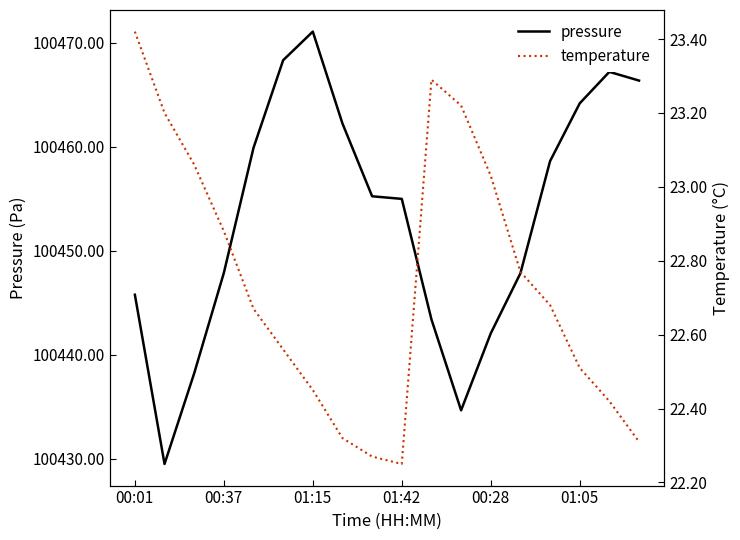

How many values in the pressure series are below 100455?

8